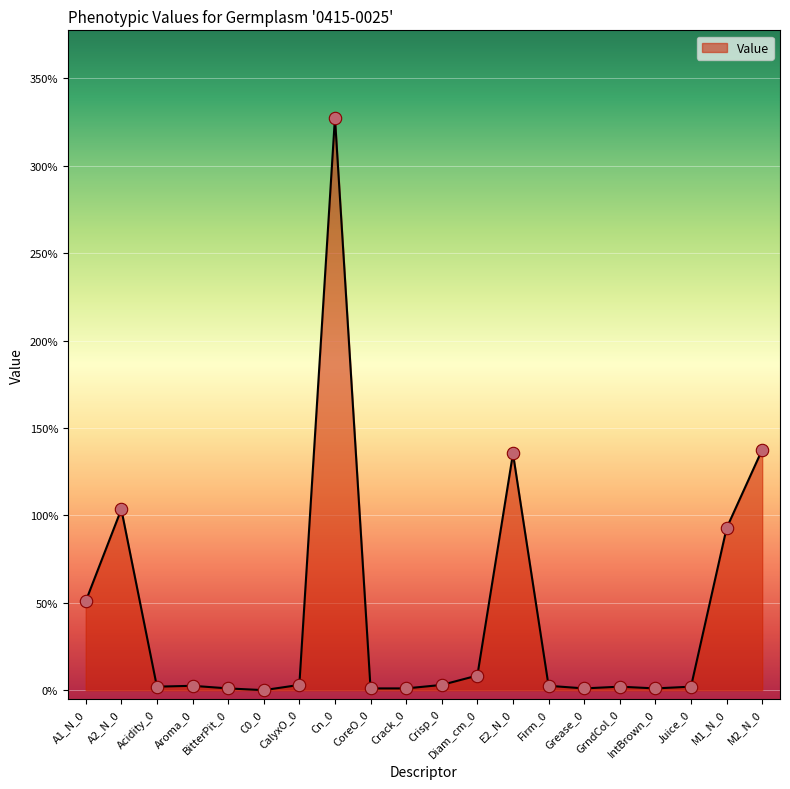

Approximately how many times larger is the value at Juice_0 compared to Diam_cm_0?

0.2